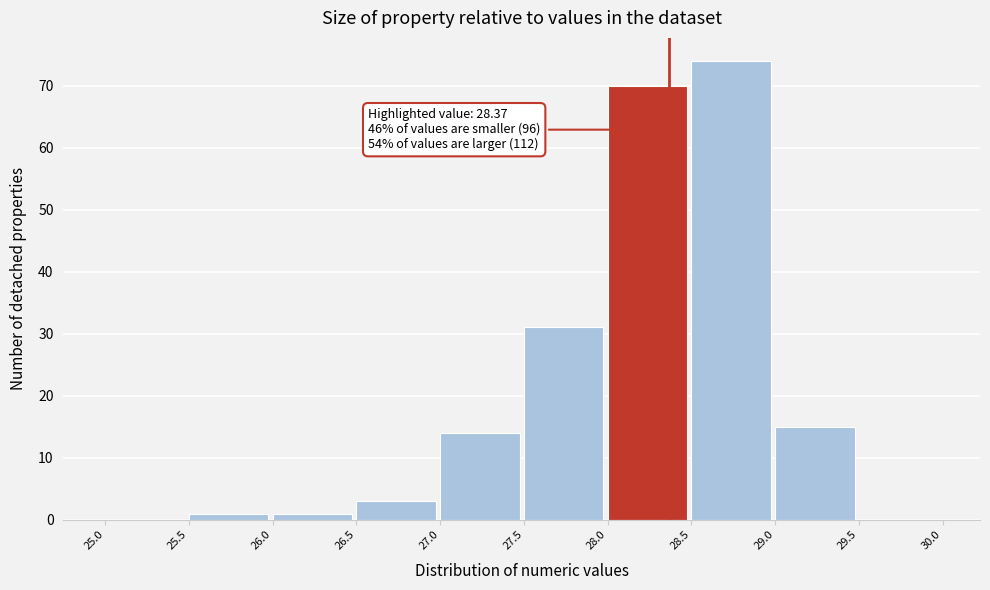

Which range on the x-axis has the tallest bar?

28.5 to 29.0